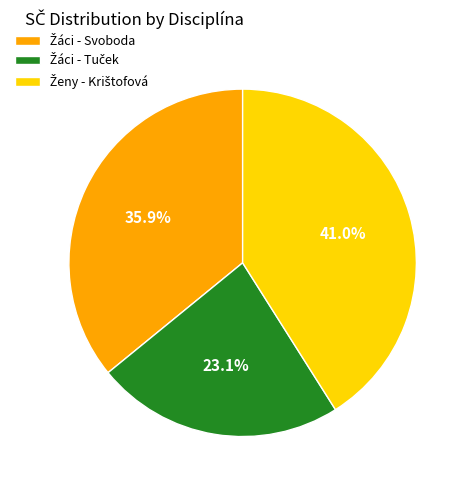

To the nearest percent, what is the difference between the largest and smallest slice percentages?

18%